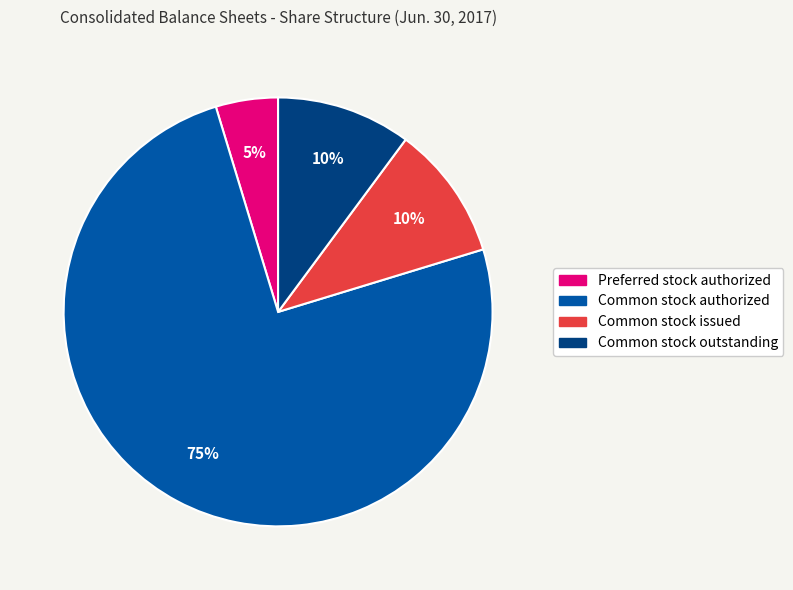

Is there a majority slice in this chart?

Yes